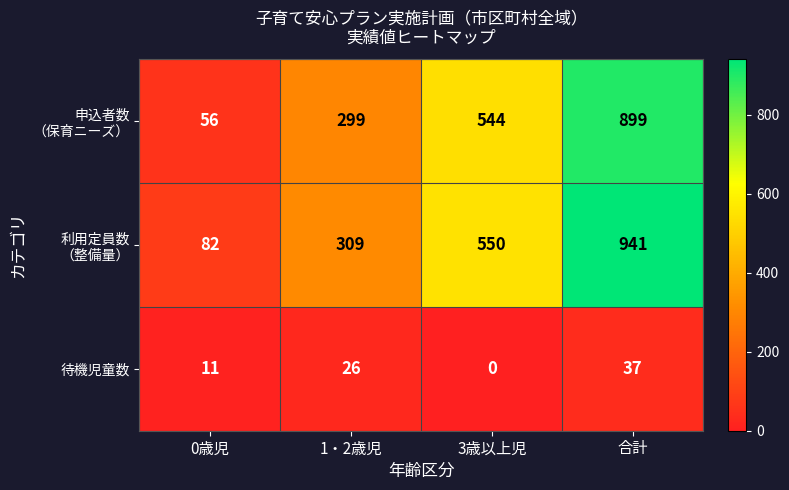

Which category has the lowest value across all series?

3歳以上児